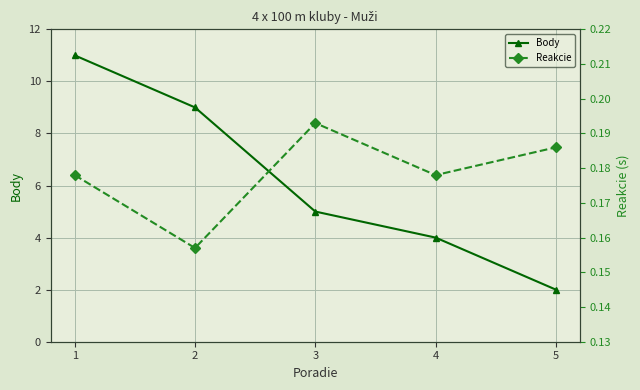

Which series has the largest range (max minus min)?

Body